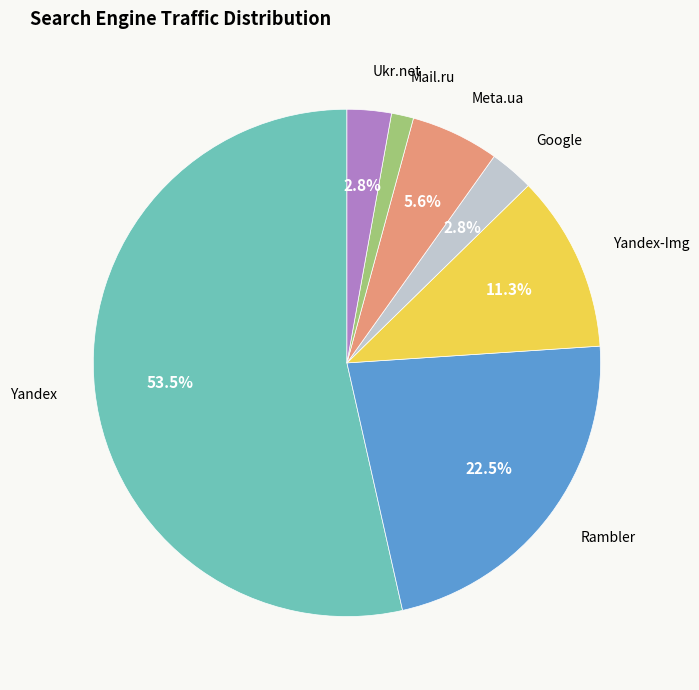

To the nearest percent, what is the average slice percentage?

14%